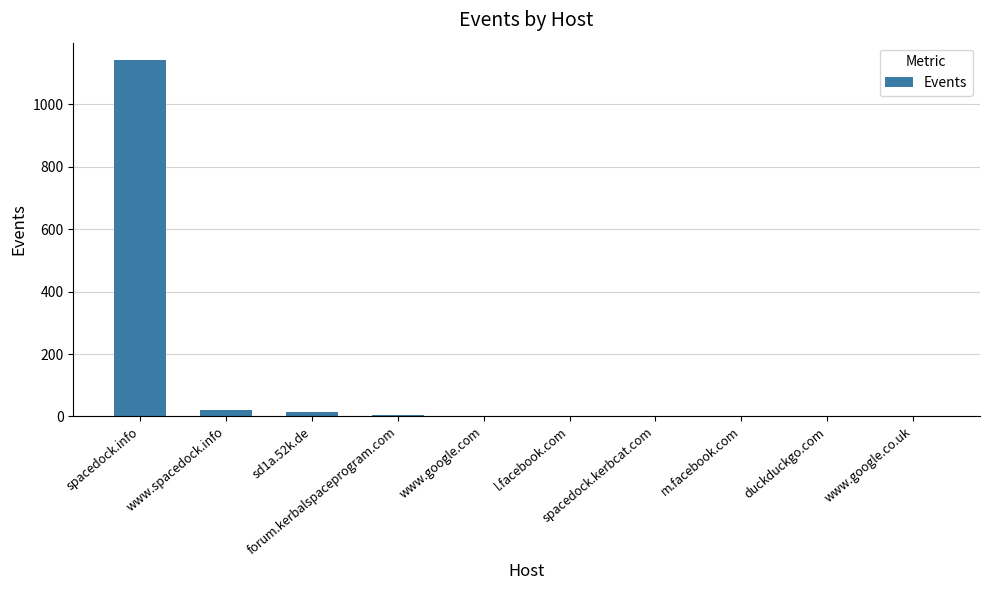

What is the maximum value shown in the chart?

1141